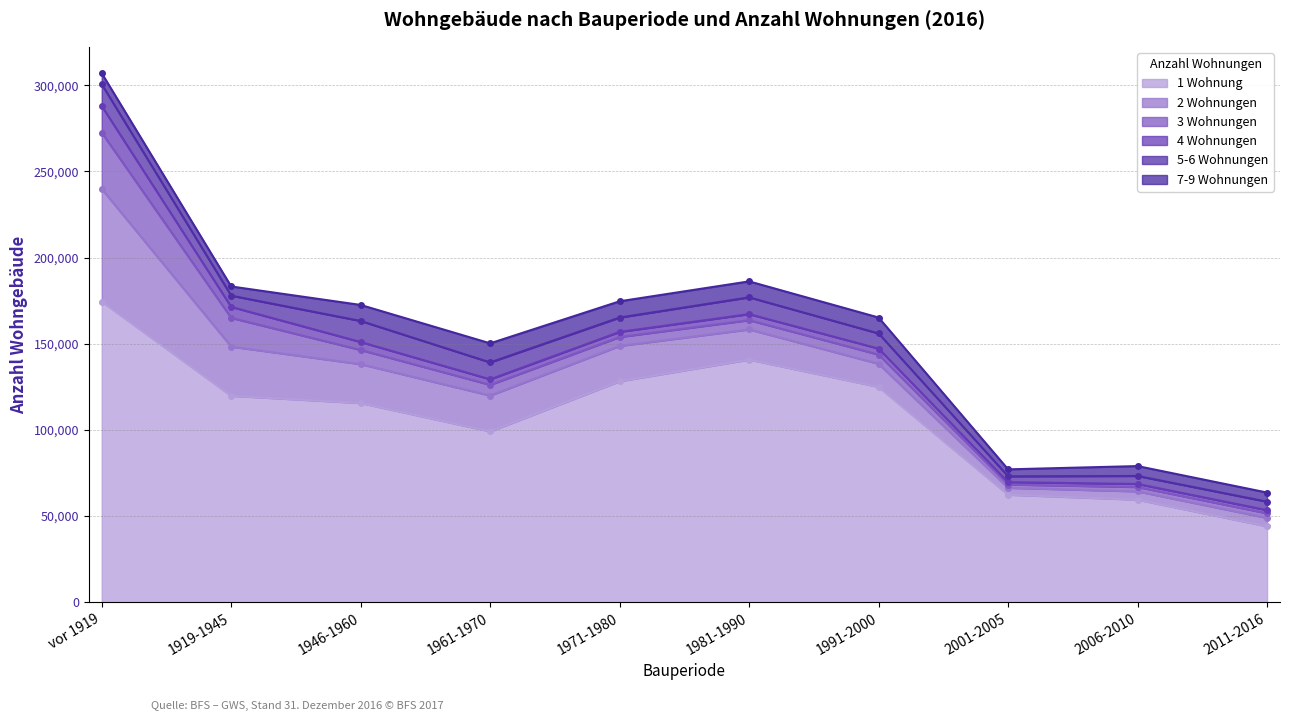

Reading left to right, what are all the values shown in this chart?

1 Wohnung: 174485	119743	115544	99072	128200	140750	124923	62358	59464	44028
2 Wohnungen: 65316	28556	22567	20805	20482	17515	13400	3996	4817	4846
3 Wohnungen: 32696	16665	8232	6233	5191	5376	5328	1912	2537	2692
4 Wohnungen: 15420	6382	4623	3202	2973	3511	3480	1374	1786	1827
5-6 Wohnungen: 12636	6531	12218	9820	8334	9752	8814	3412	4644	4938
7-9 Wohnungen: 6399	5331	9300	11074	9434	9254	9234	4032	5731	5287